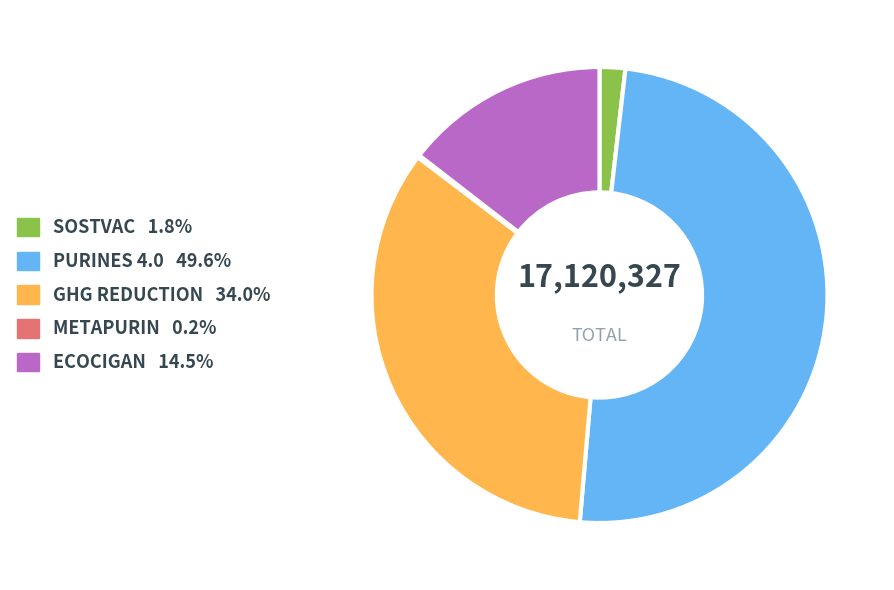

Which slice is the largest?

PURINES 4.0